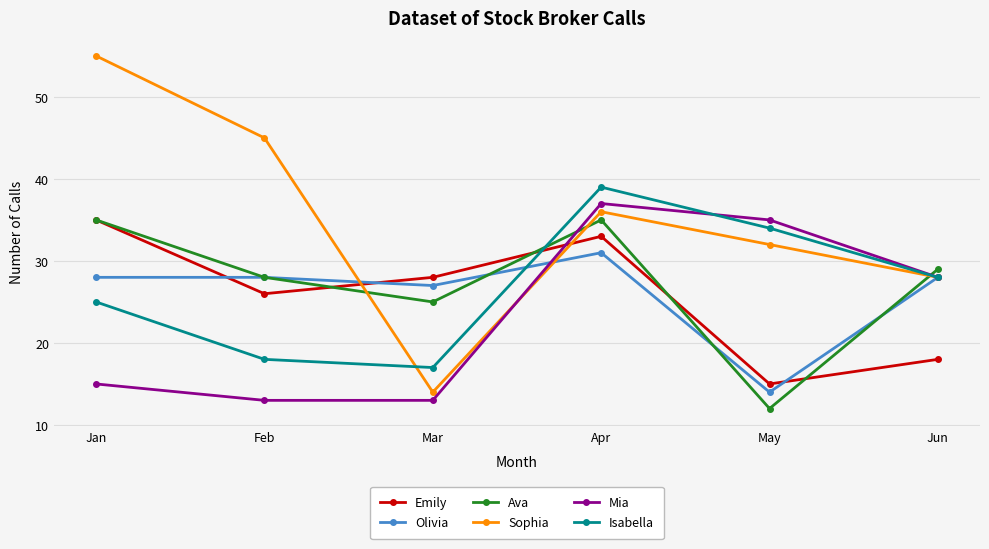

At which category does Olivia reach its first local valley?

Mar